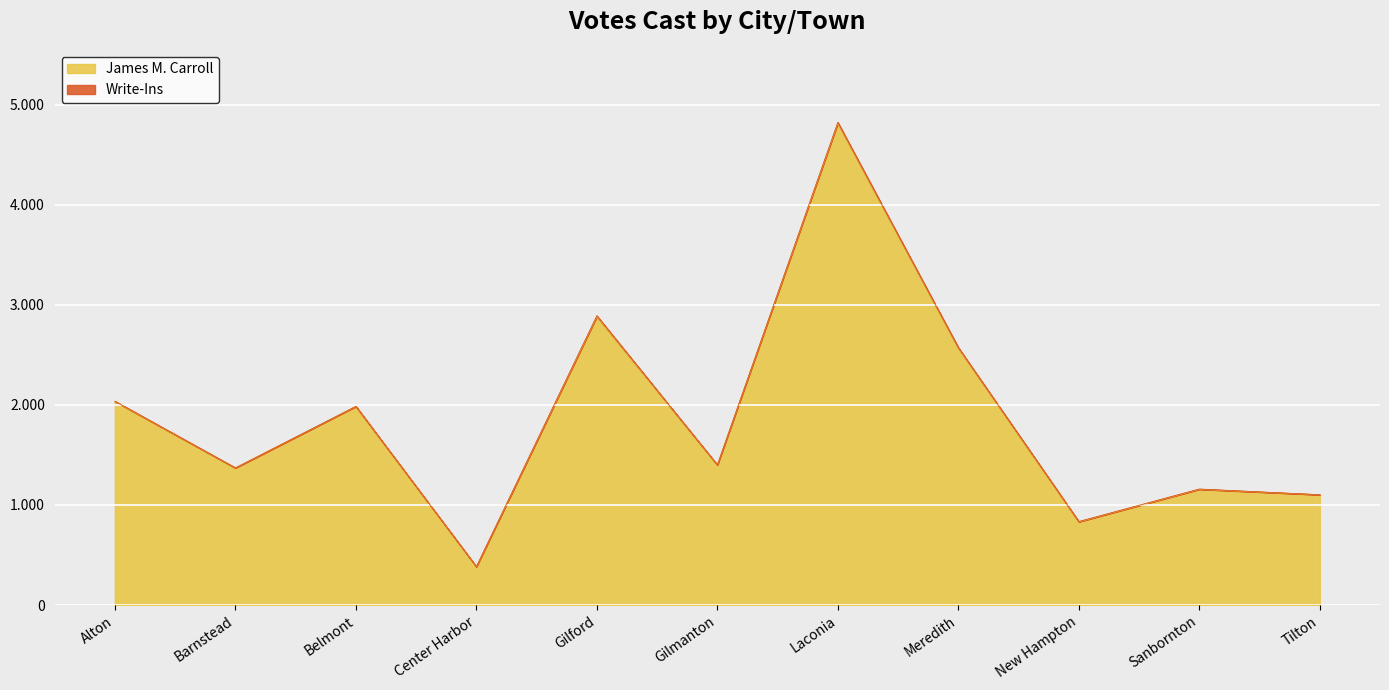

What is the difference between the values at Tilton and Center Harbor?

719